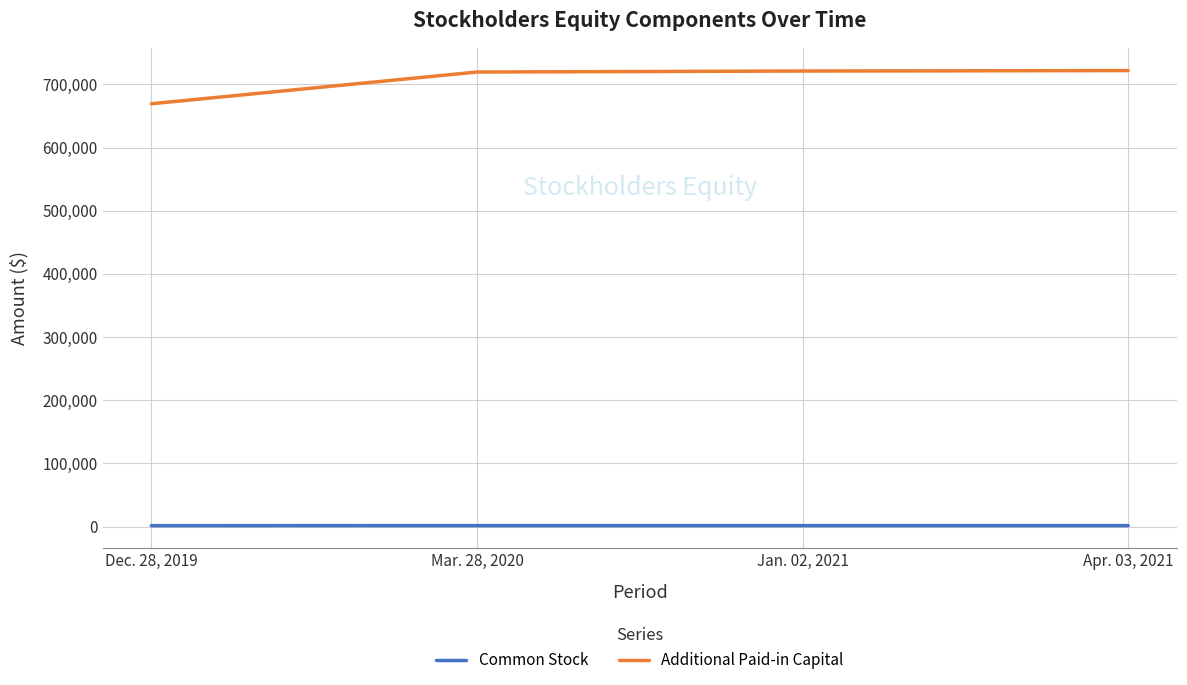

Does the chart have visible grid lines?

Yes